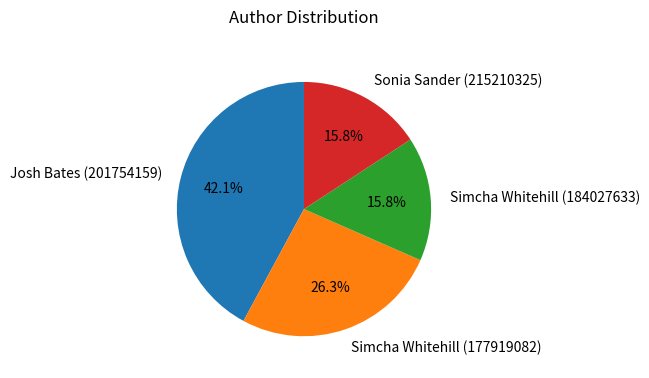

True or false: Simcha Whitehill (184027633) accounts for 29% of the total.

False